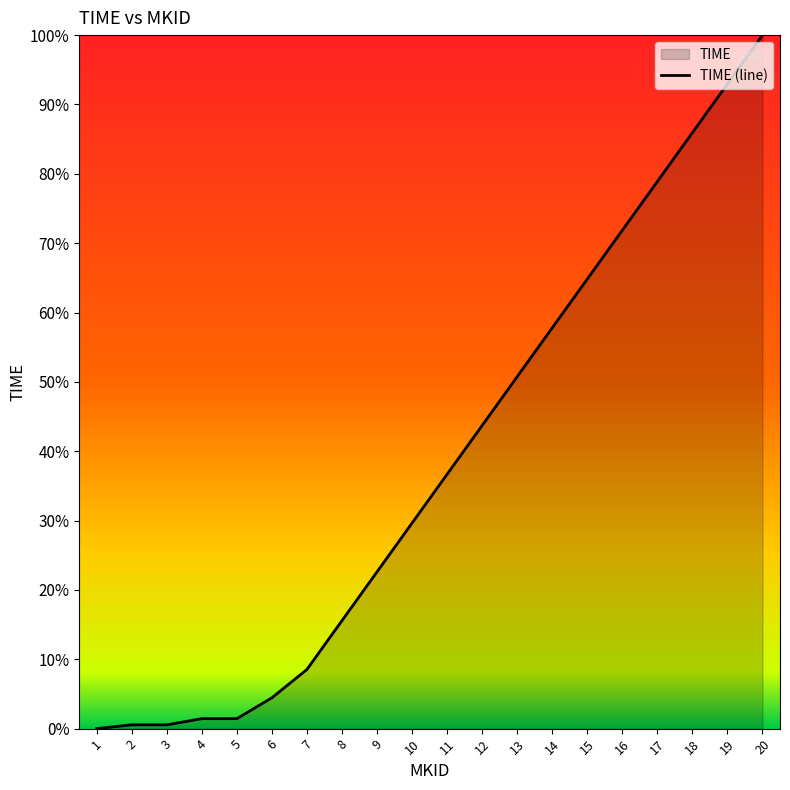

Reading right to left, extract all data points from this chart.

100.0	93.0	85.9	78.9	71.9	64.8	57.8	50.7	43.7	36.7	29.6	22.6	15.6	8.5	4.4	1.4	1.4	0.5	0.5	0.0